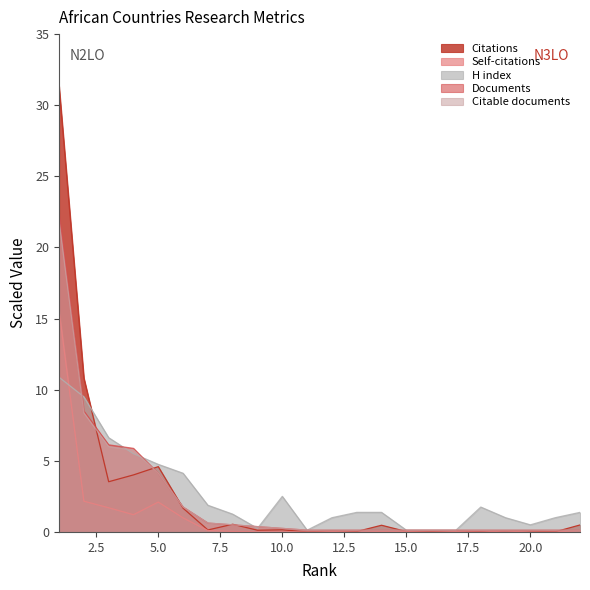

The value of H index at Egypt is 6.8. True or false?

False